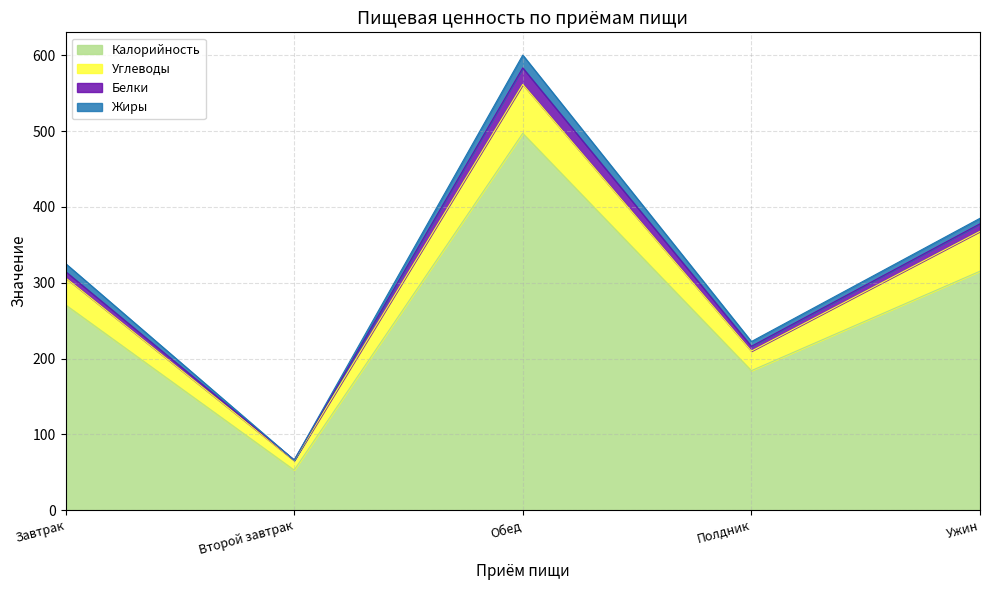

How many series are shown in this chart?

4